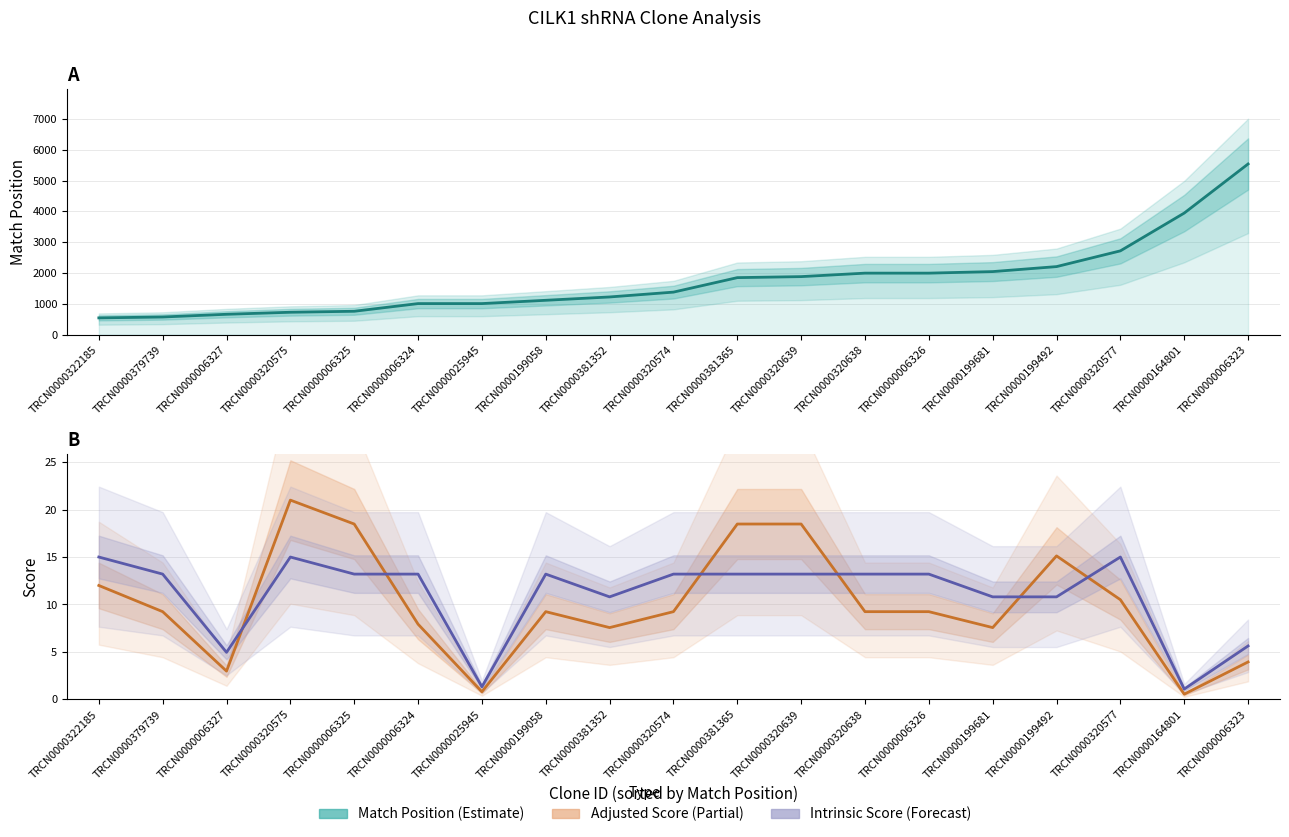

Reading right to left, extract all data points from this chart.

Match Position: TRCN0000006323=5539.0	TRCN0000164801=3946.0	TRCN0000320577=2720.0	TRCN0000199492=2209.0	TRCN0000199681=2047.0	TRCN0000006326=1997.0	TRCN0000320638=1997.0	TRCN0000320639=1884.0	TRCN0000381365=1851.0	TRCN0000320574=1381.0	TRCN0000381352=1224.0	TRCN0000199058=1116.0	TRCN0000025945=1009.0	TRCN0000006324=1009.0	TRCN0000006325=760.0	TRCN0000320575=728.0	TRCN0000006327=662.0	TRCN0000379739=574.0	TRCN0000322185=545.0
Adjusted Score: TRCN0000006323=3.9	TRCN0000164801=0.5	TRCN0000320577=10.5	TRCN0000199492=15.1	TRCN0000199681=7.6	TRCN0000006326=9.2	TRCN0000320638=9.2	TRCN0000320639=18.5	TRCN0000381365=18.5	TRCN0000320574=9.2	TRCN0000381352=7.6	TRCN0000199058=9.2	TRCN0000025945=0.8	TRCN0000006324=7.9	TRCN0000006325=18.5	TRCN0000320575=21.0	TRCN0000006327=3.0	TRCN0000379739=9.2	TRCN0000322185=12.0
Intrinsic Score: TRCN0000006323=5.6	TRCN0000164801=1.1	TRCN0000320577=15.0	TRCN0000199492=10.8	TRCN0000199681=10.8	TRCN0000006326=13.2	TRCN0000320638=13.2	TRCN0000320639=13.2	TRCN0000381365=13.2	TRCN0000320574=13.2	TRCN0000381352=10.8	TRCN0000199058=13.2	TRCN0000025945=1.3	TRCN0000006324=13.2	TRCN0000006325=13.2	TRCN0000320575=15.0	TRCN0000006327=5.0	TRCN0000379739=13.2	TRCN0000322185=15.0